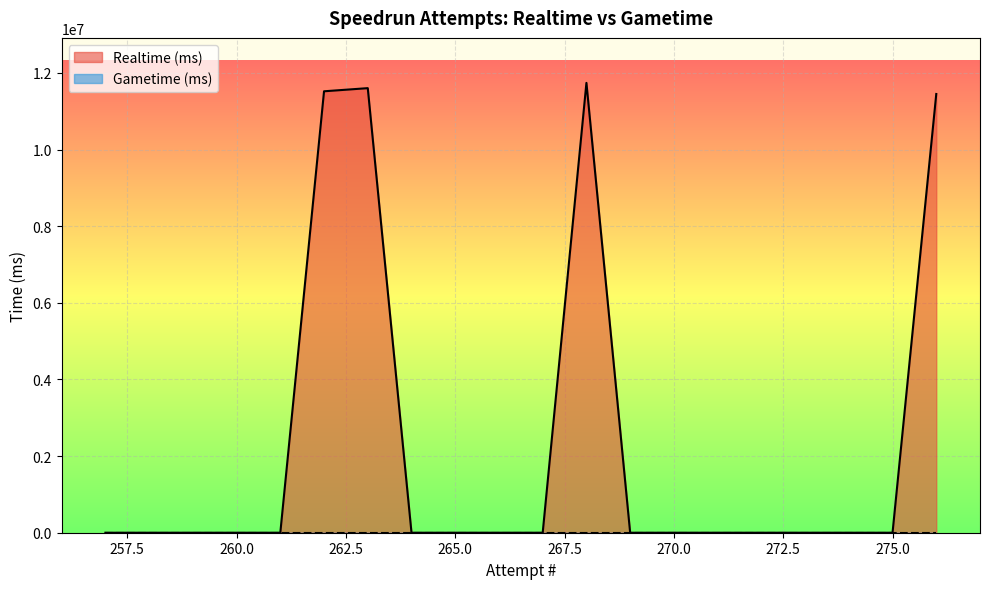

The value of Realtime (ms) at 262 is 11519398. True or false?

True